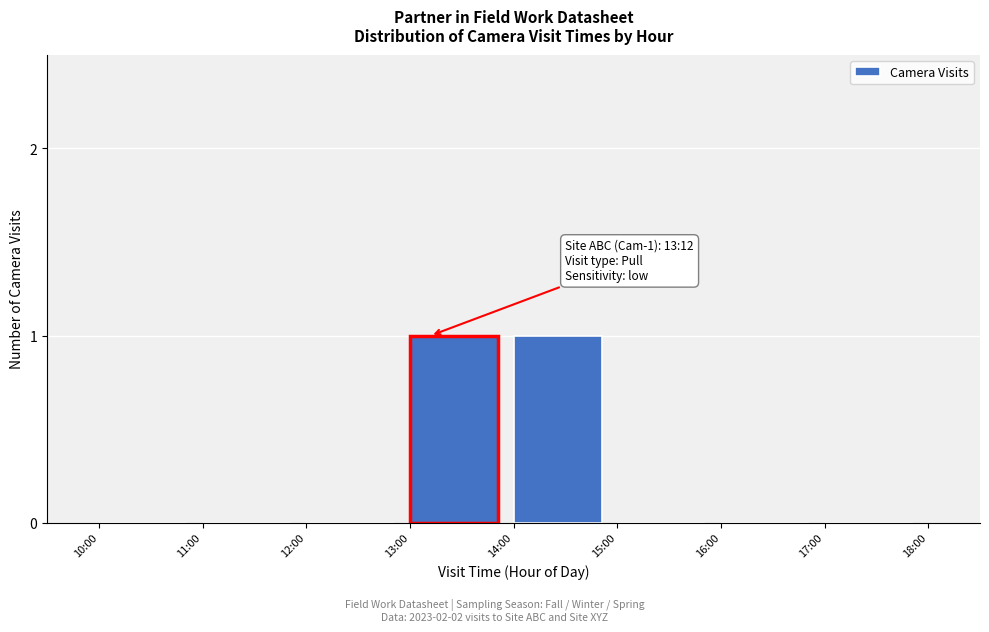

Reading left to right, extract all data points from this chart.

10:00=0	11:00=0	12:00=0	13:00=1	14:00=1	15:00=0	16:00=0	17:00=0